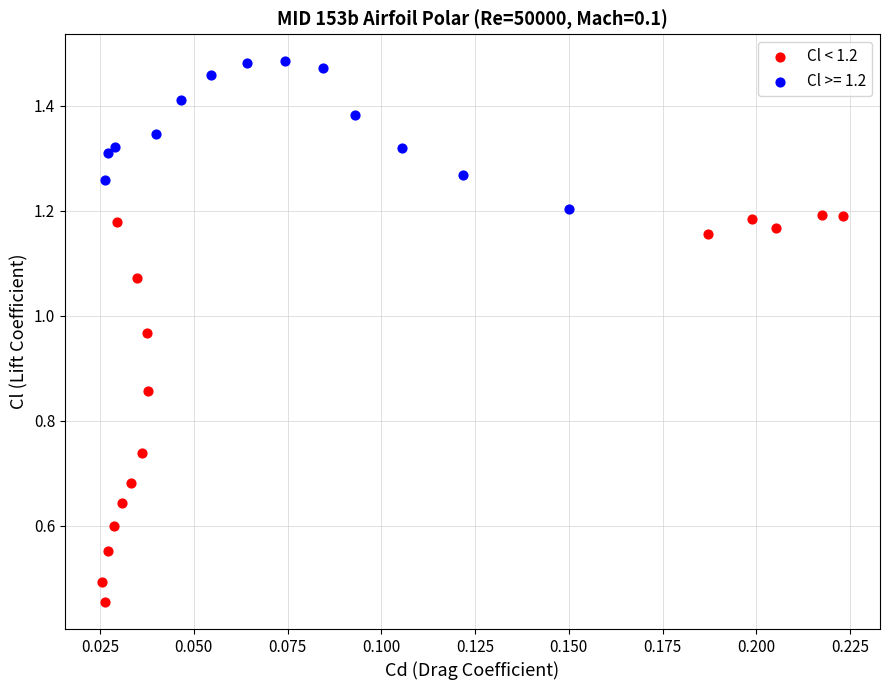

Which series reaches the maximum Y coordinate?

Cl >= 1.2